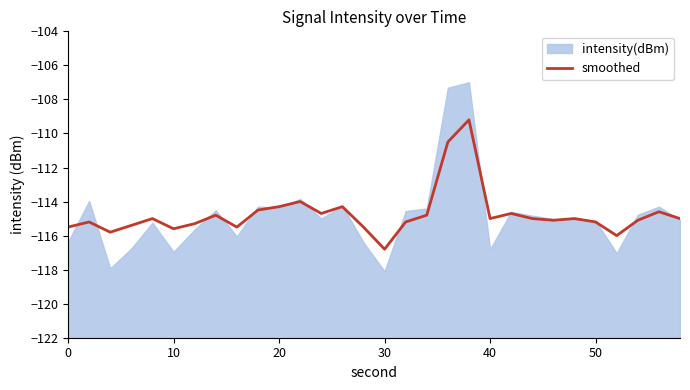

What is the highest value of the smoothed series?

-109.2